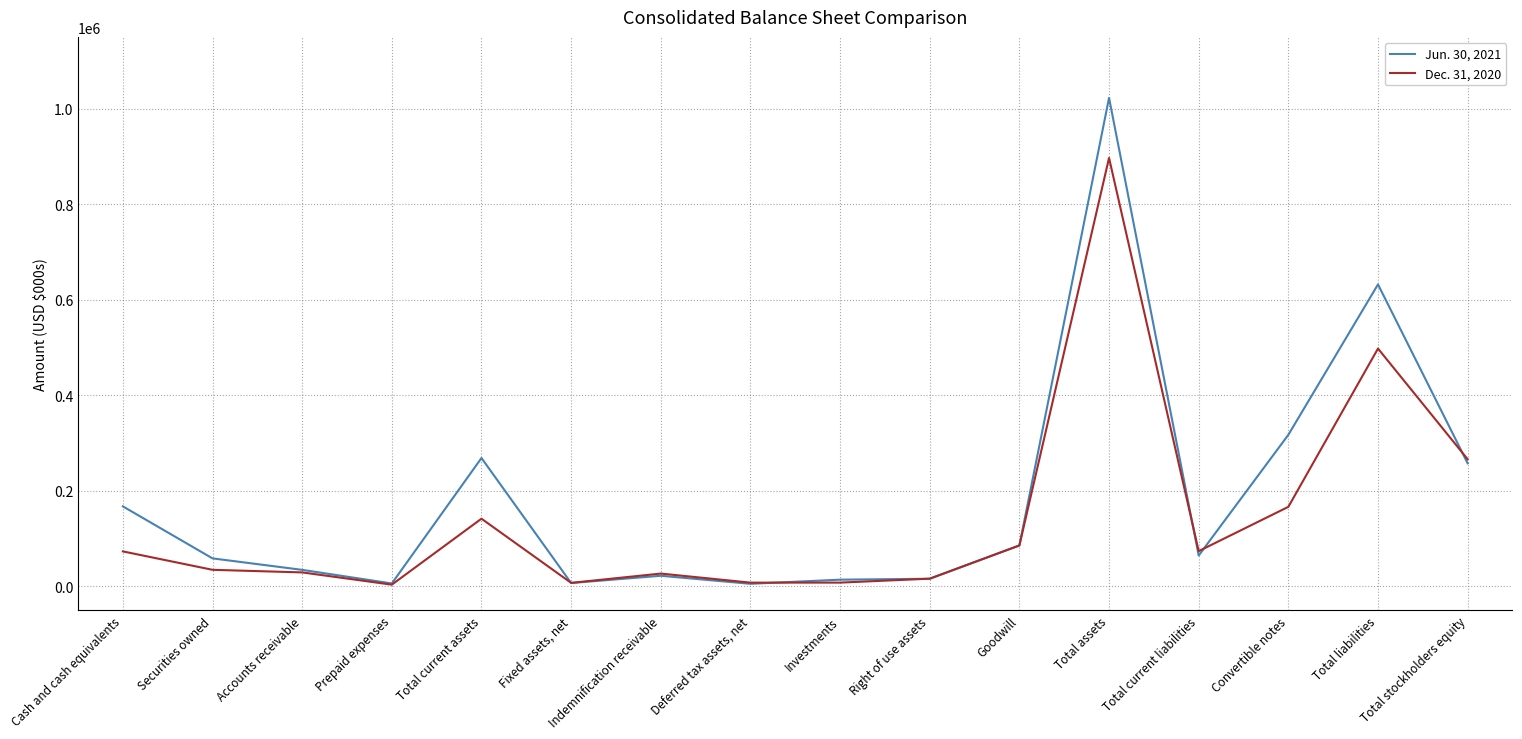

Rank the series by their average value, from highest to lowest.

Jun. 30, 2021, Dec. 31, 2020